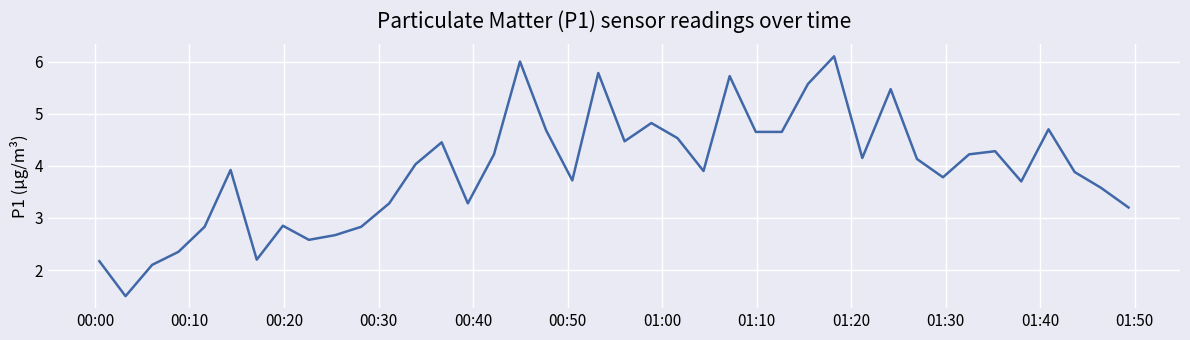

What is the greatest value displayed?

6.1